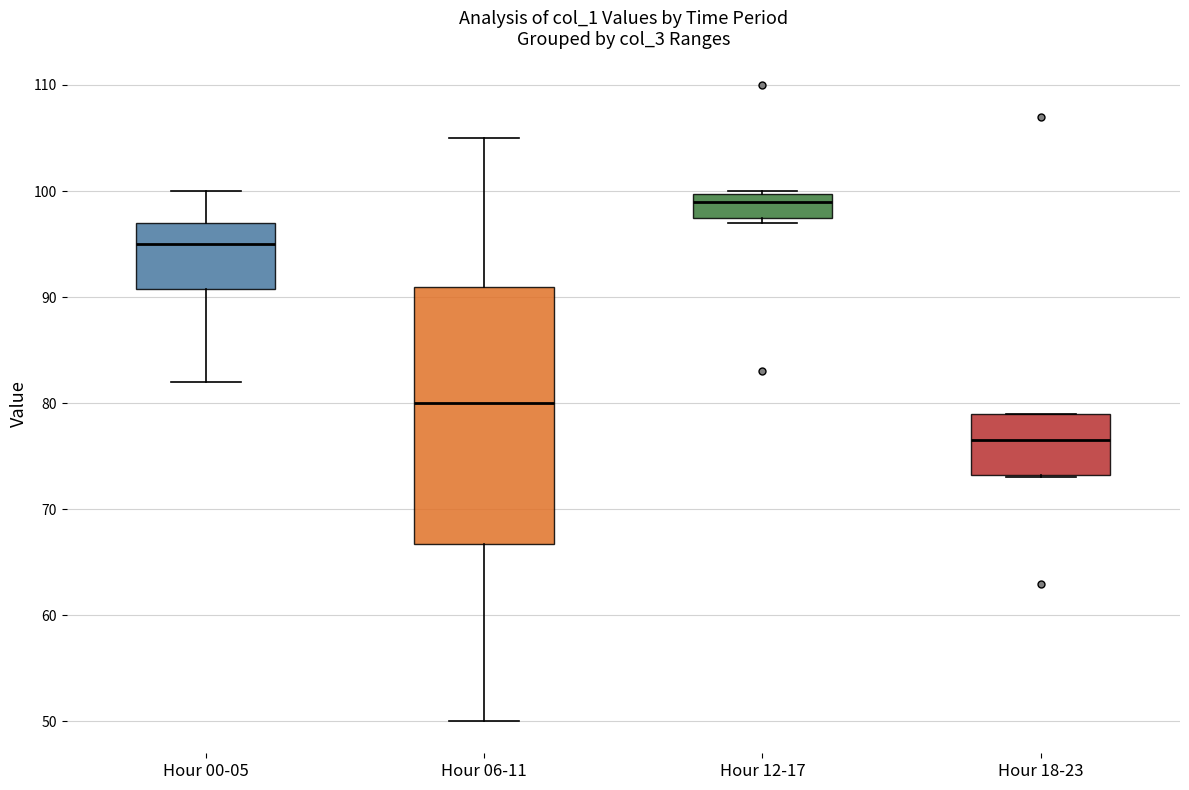

Reading left to right, read every box against the y-axis: the position of its median line, the range the box covers, and the ends of its whiskers. The values are not printed on the chart, so give them approximately, as read against the axis.

Hour 00-05: median 95, box 91 to 97, whiskers 82 to 100
Hour 06-11: median 80, box 67 to 91, whiskers 50 to 105
Hour 12-17: median 99, box 98 to 100, whiskers 97 to 100
Hour 18-23: median 77, box 73 to 79, whiskers 73 to 79